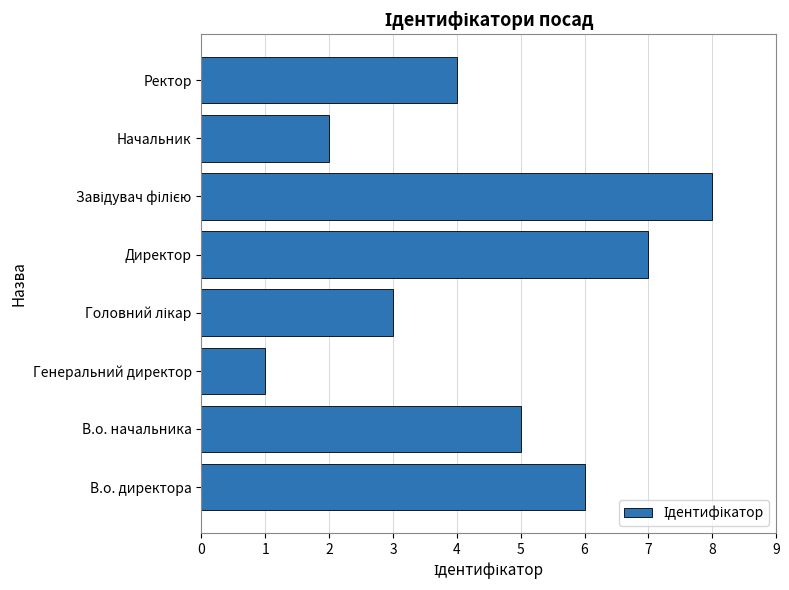

The chart shows a value of 8 at В.о. начальника. True or false?

False